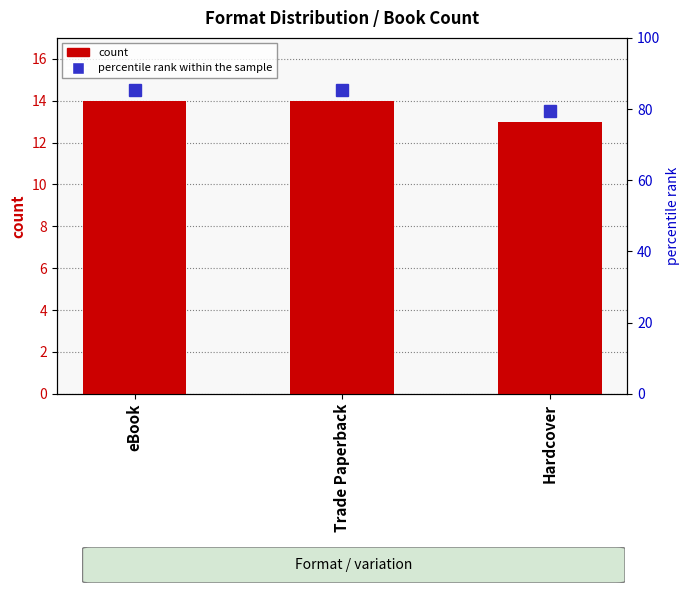

Which has a higher value, Trade Paperback or eBook?

Trade Paperback